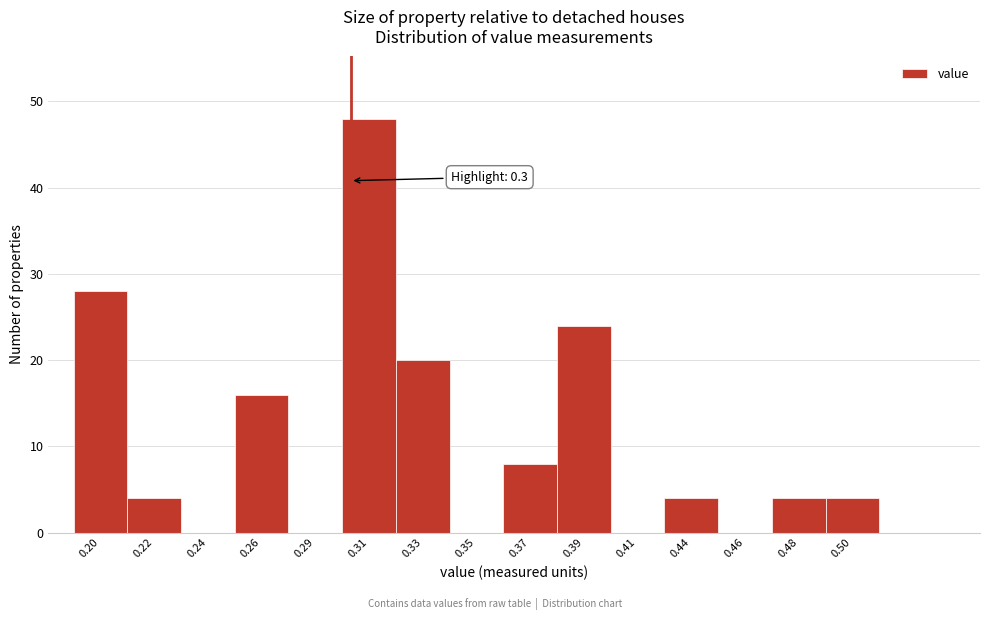

Reading right to left, what are all the values shown in this chart?

0.50=4	0.48=4	0.46=0	0.44=4	0.41=0	0.39=24	0.37=8	0.35=0	0.33=20	0.31=48	0.29=0	0.26=16	0.24=0	0.22=4	0.20=28